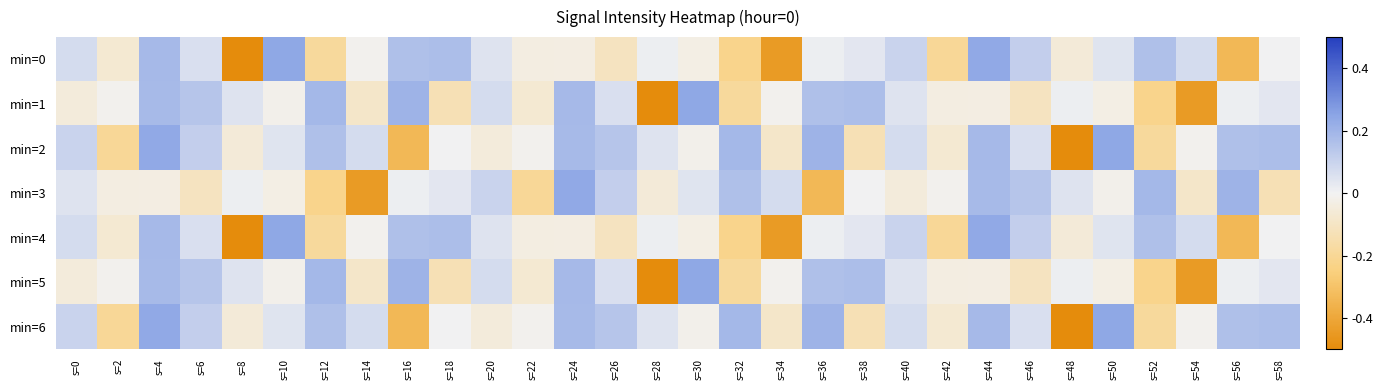

At which category is the sum across all series the highest?

s=4